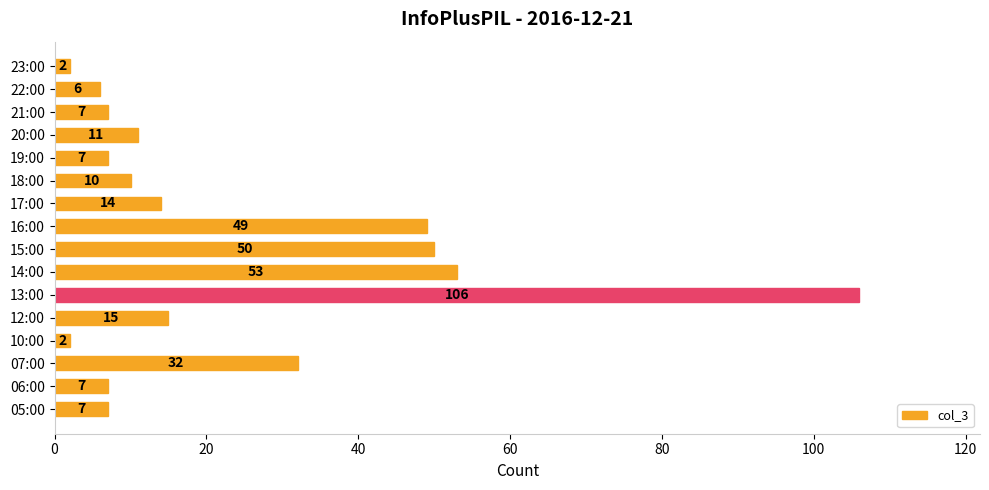

At which label is the value closest to 54?

14:00